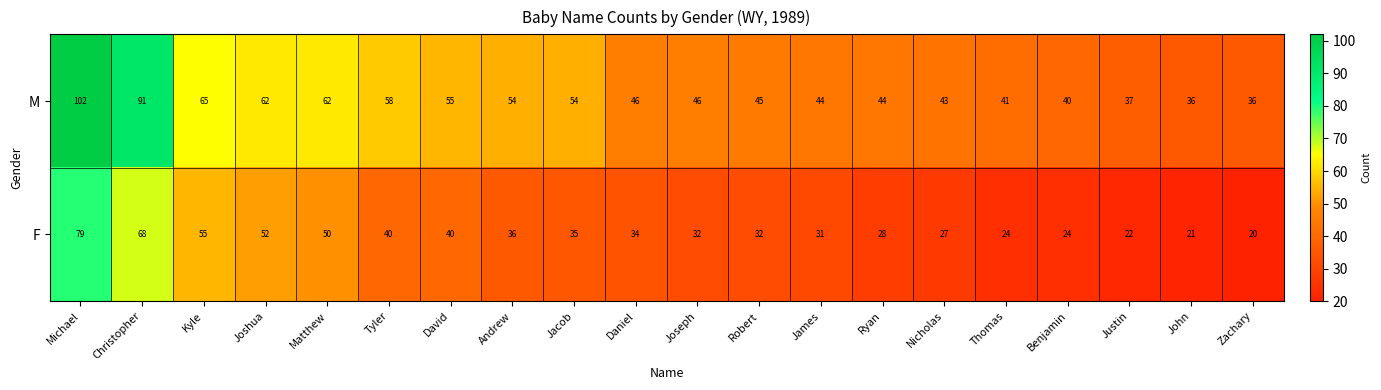

Which label corresponds to the smallest value in the chart?

Zachary